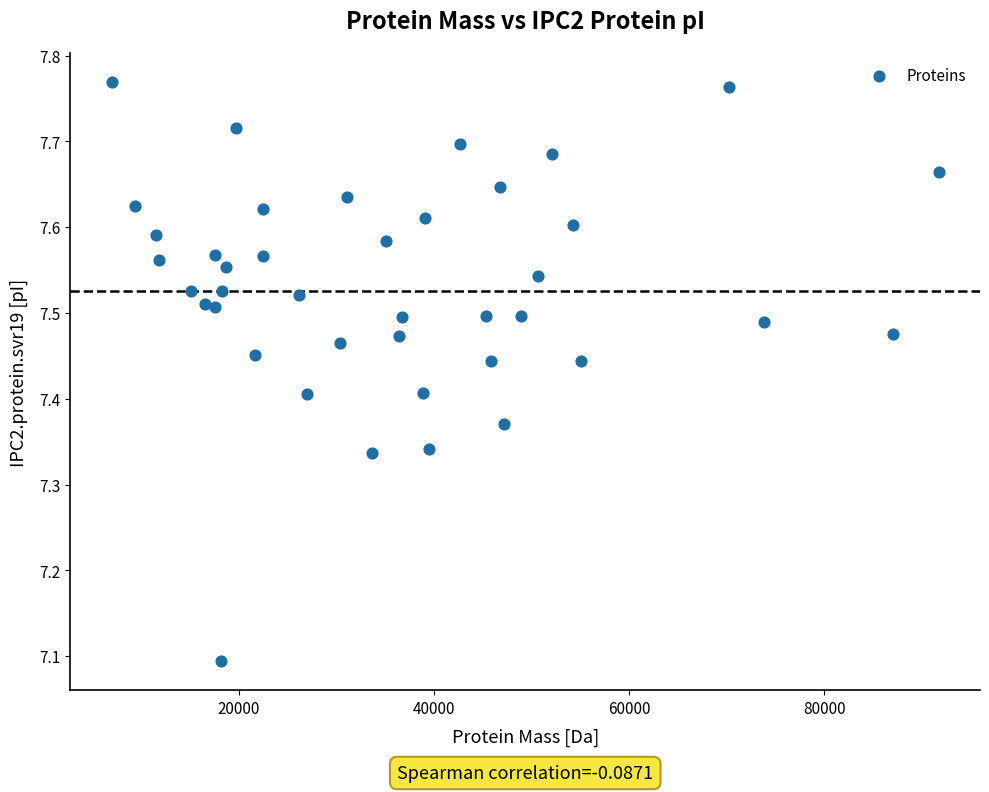

What Y value in the scatter plot is closest to 7?

7.1